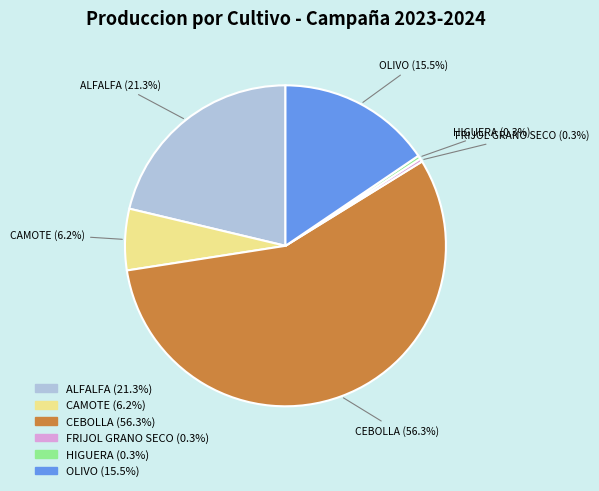

To the nearest percent, what percentage of the pie is CAMOTE?

6%